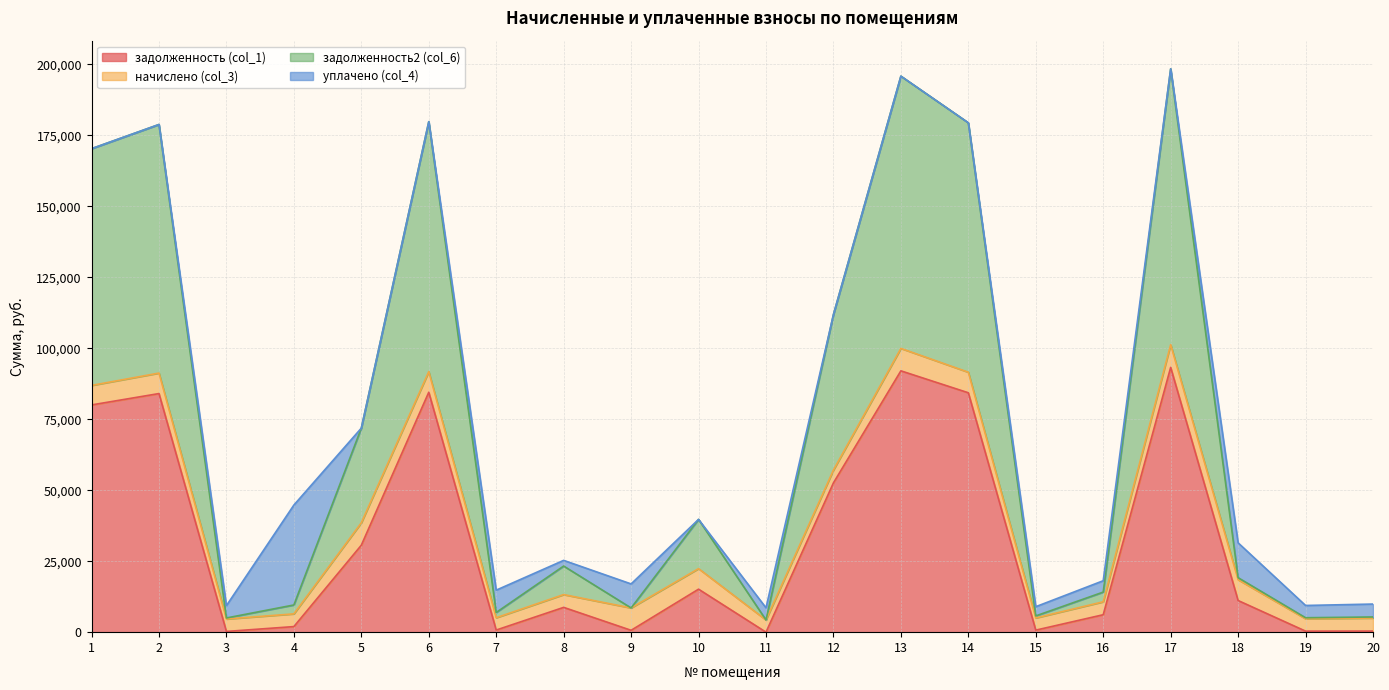

What is the total value across all series at 19?

9400.2